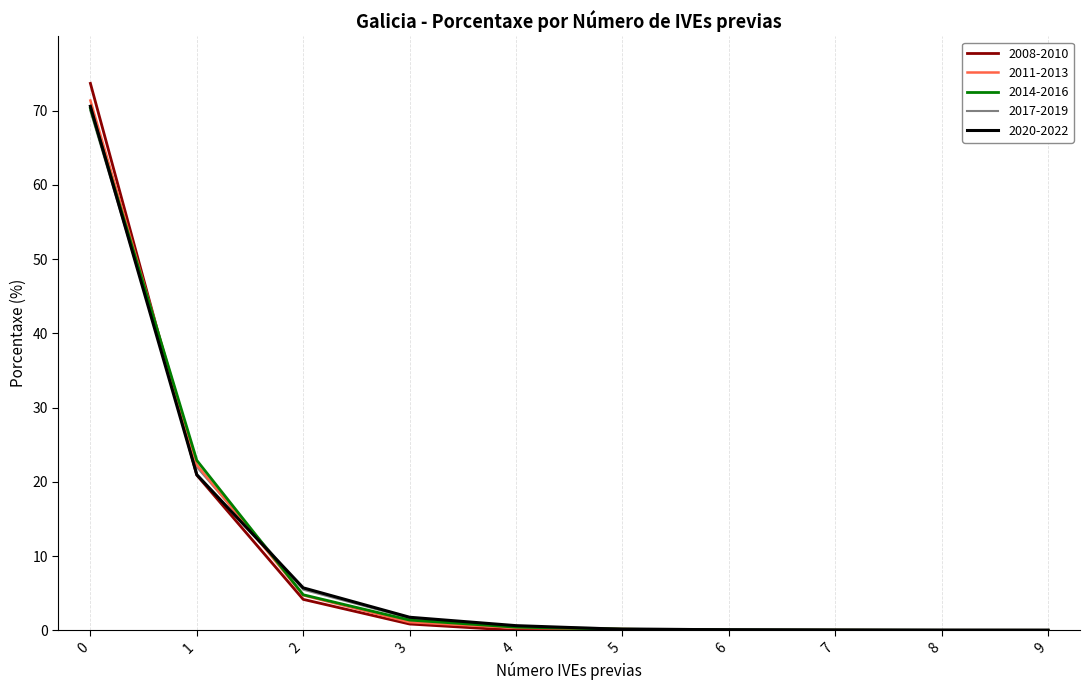

True or false: 2014-2016 and 2008-2010 intersect in this chart.

True